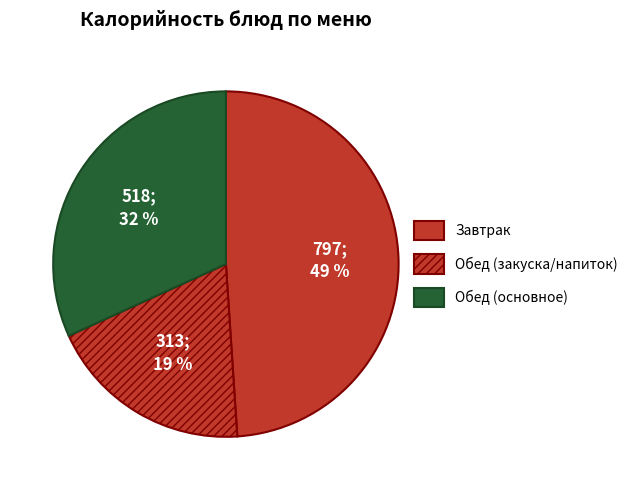

Which category has the biggest portion of the pie?

Завтрак